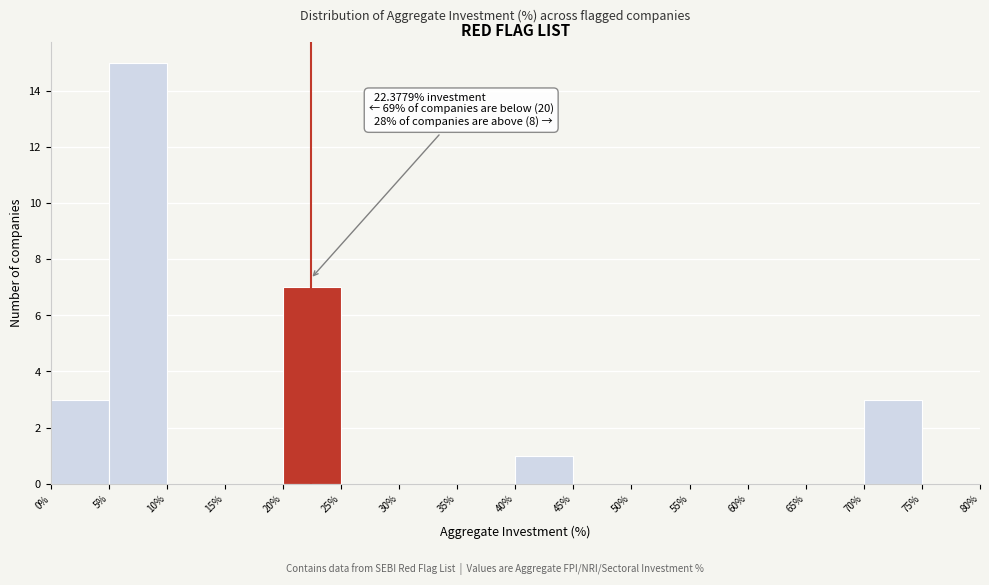

Which range on the x-axis has the tallest bar?

5% to 10%